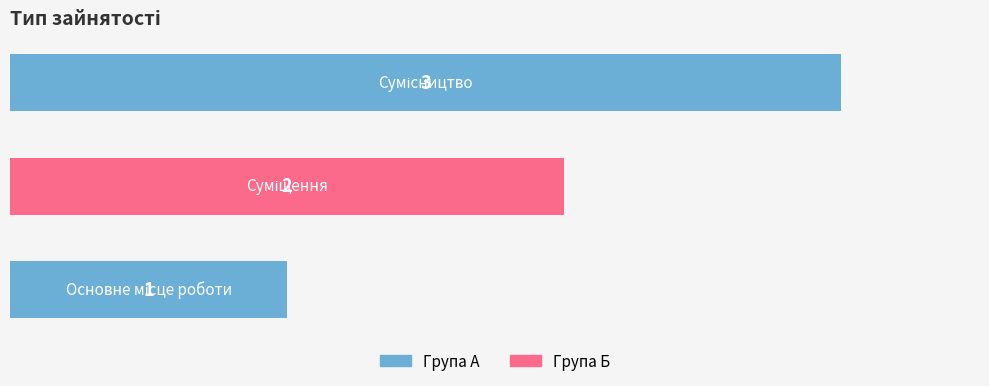

Between 1 and 2, which is larger?

2